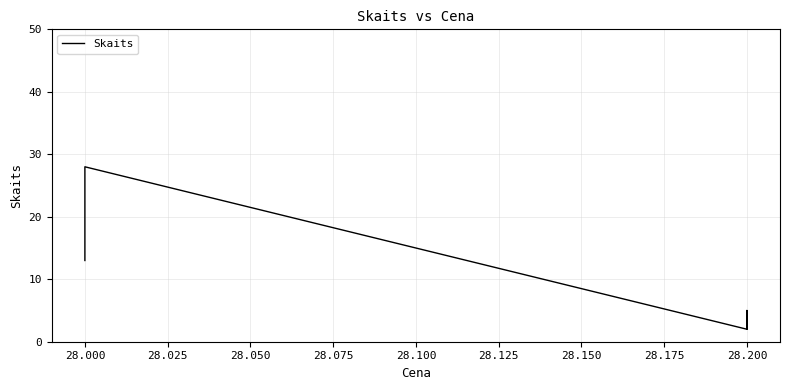

Reading left to right, what are all the values shown in this chart?

13	28	2	5	2